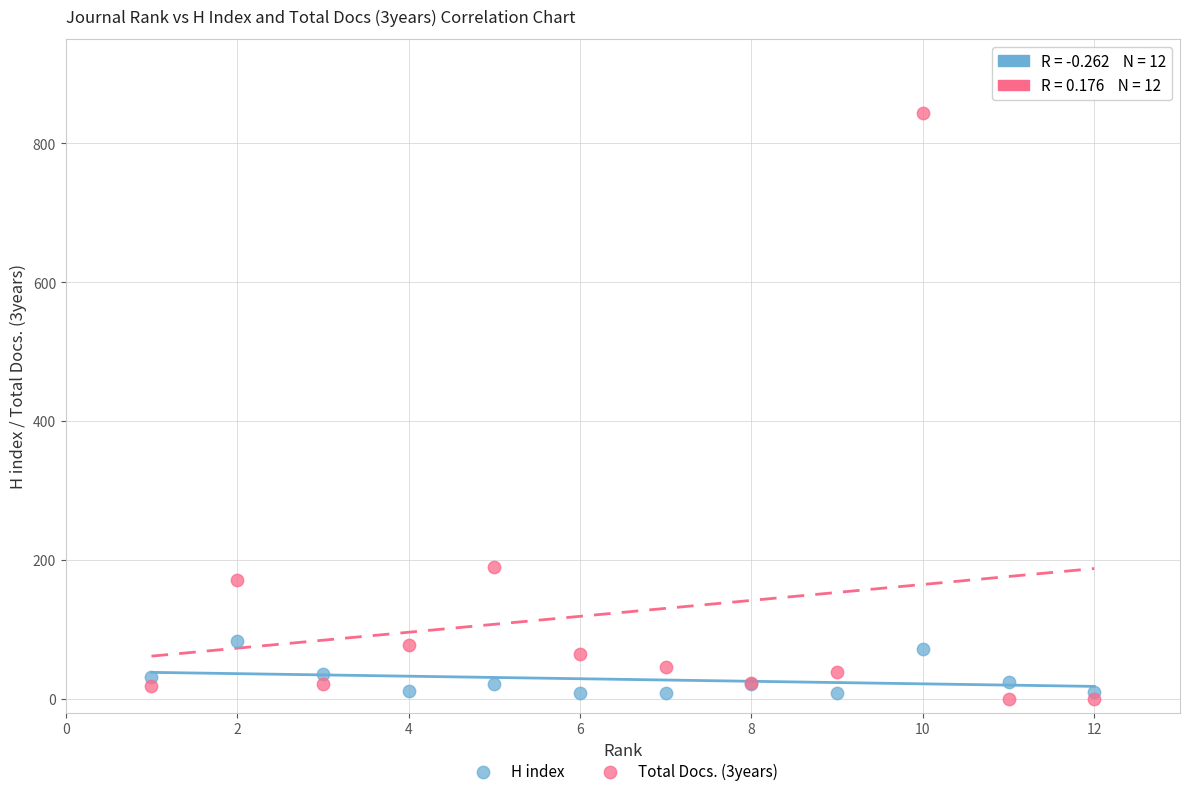

Which series contains the highest Y value?

Total Docs. (3years)